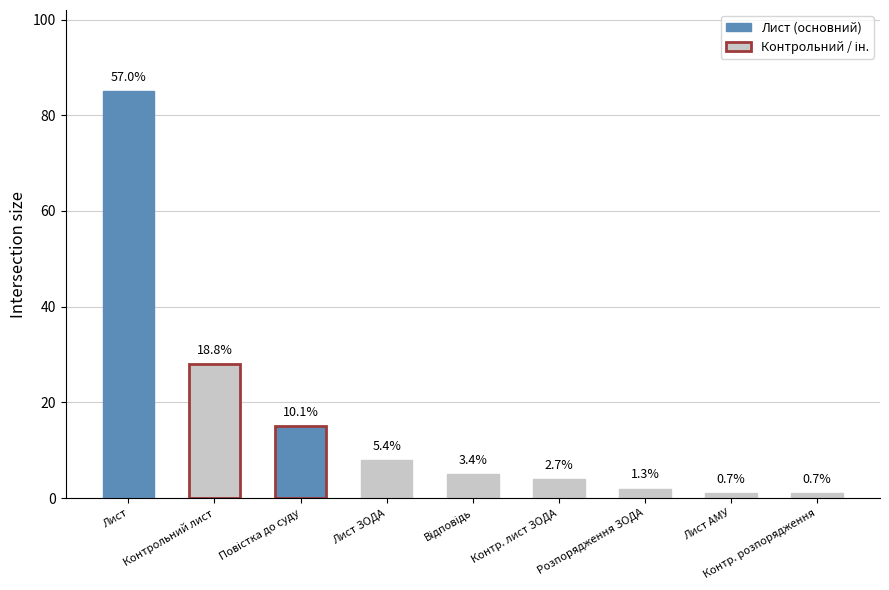

Is it true that the value at Повістка про виклик до суду is 15?

True